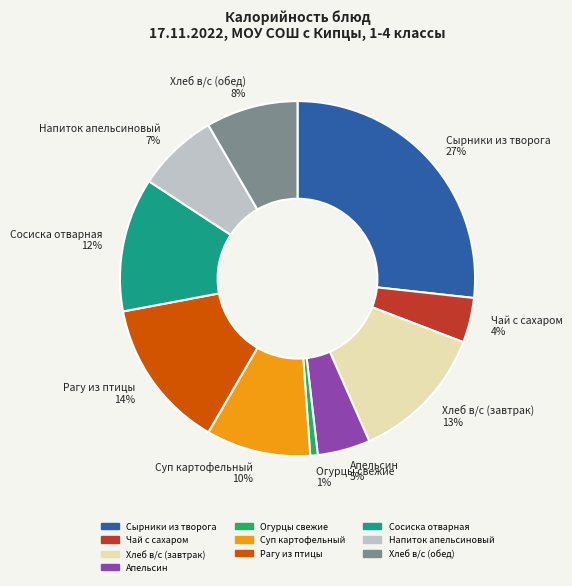

Combined, do Хлеб в/с (обед) and Сосиска отварная account for over 50%?

No